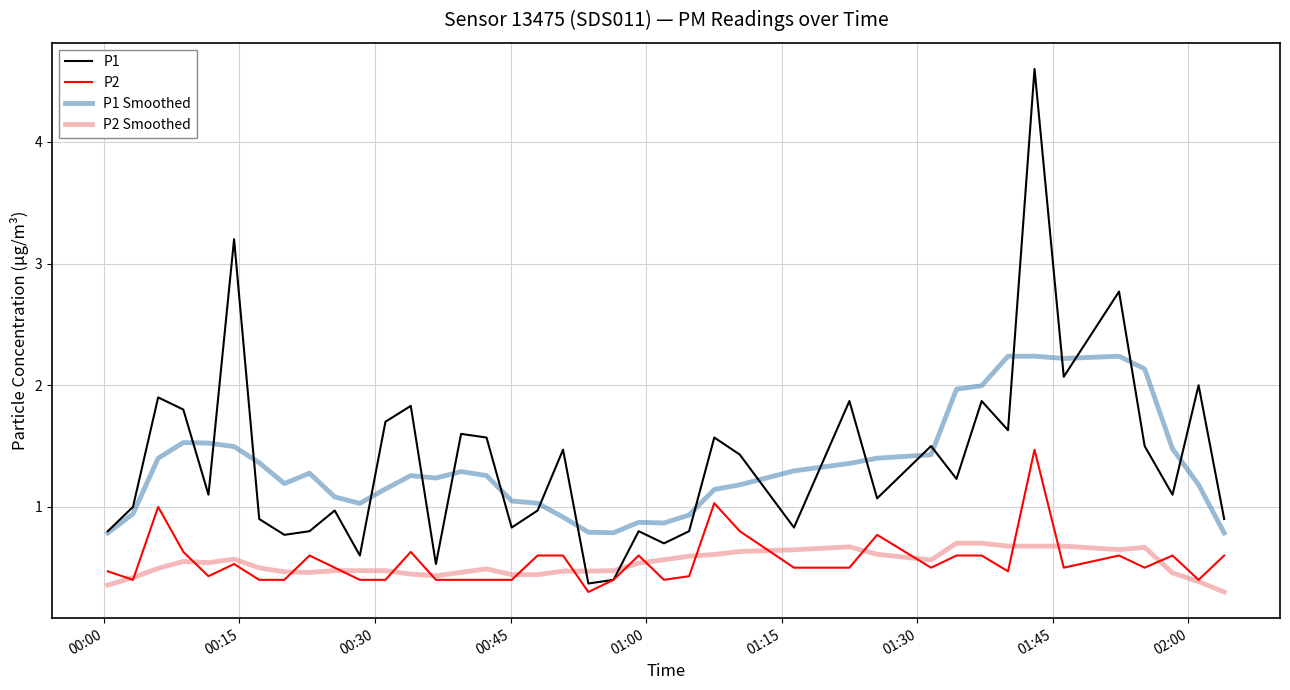

Rank the series by their maximum value, from lowest to highest.

P2 Smoothed, P2, P1 Smoothed, P1